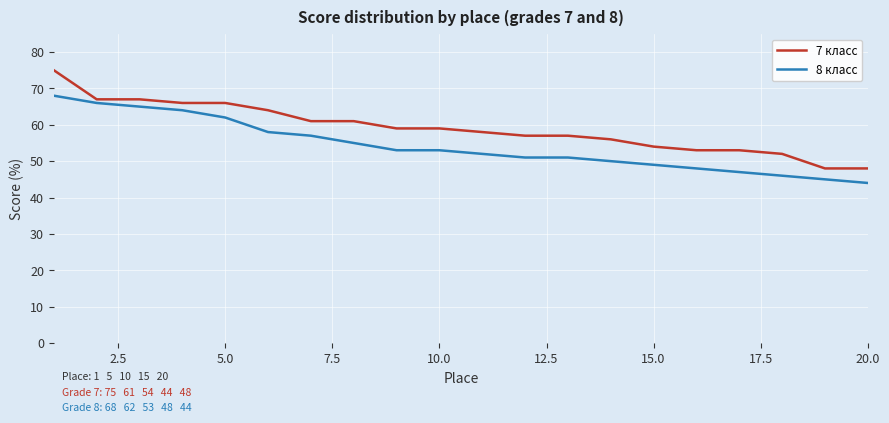

What is the difference between the maximum and minimum values in the 7 класс series?

27